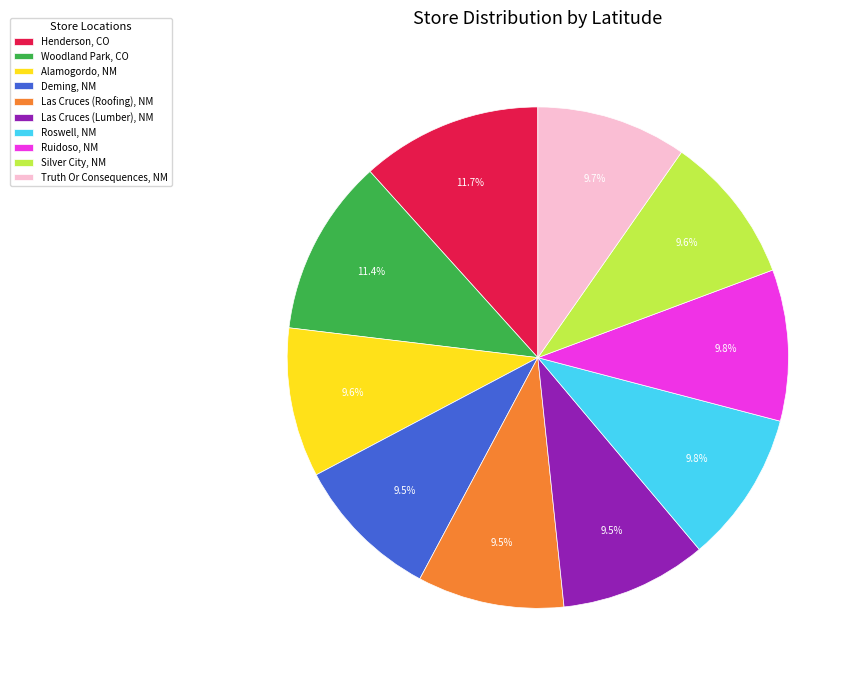

To the nearest percent, what is the combined percentage of Las Cruces (Lumber), NM and Truth Or Consequences, NM?

19%